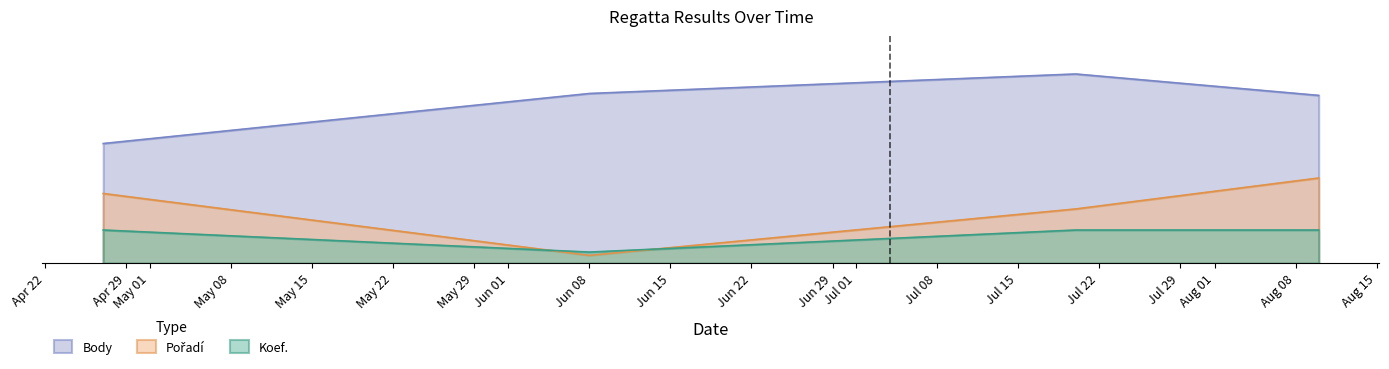

What are all the series names shown in the legend?

Pořadí, Body, Koef.